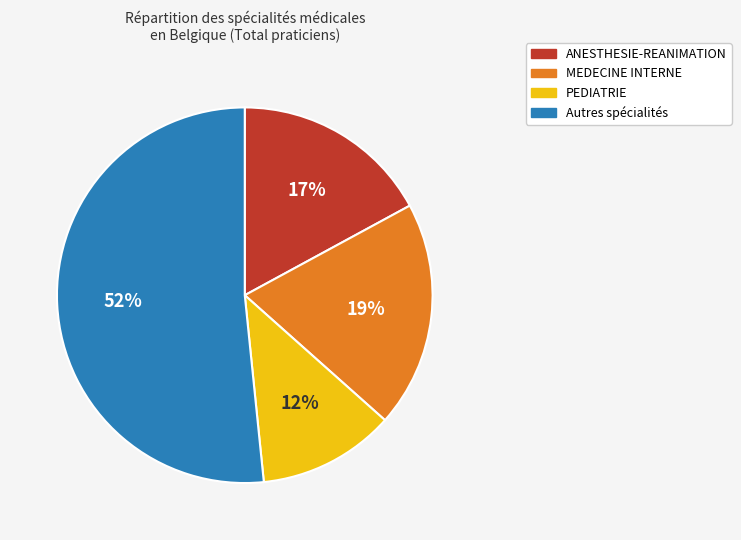

Which slice is the largest?

Autres spécialités